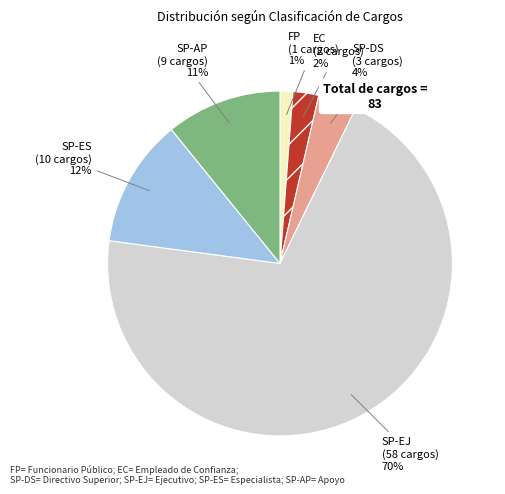

True or false: SP-EJ accounts for 70% of the total.

True